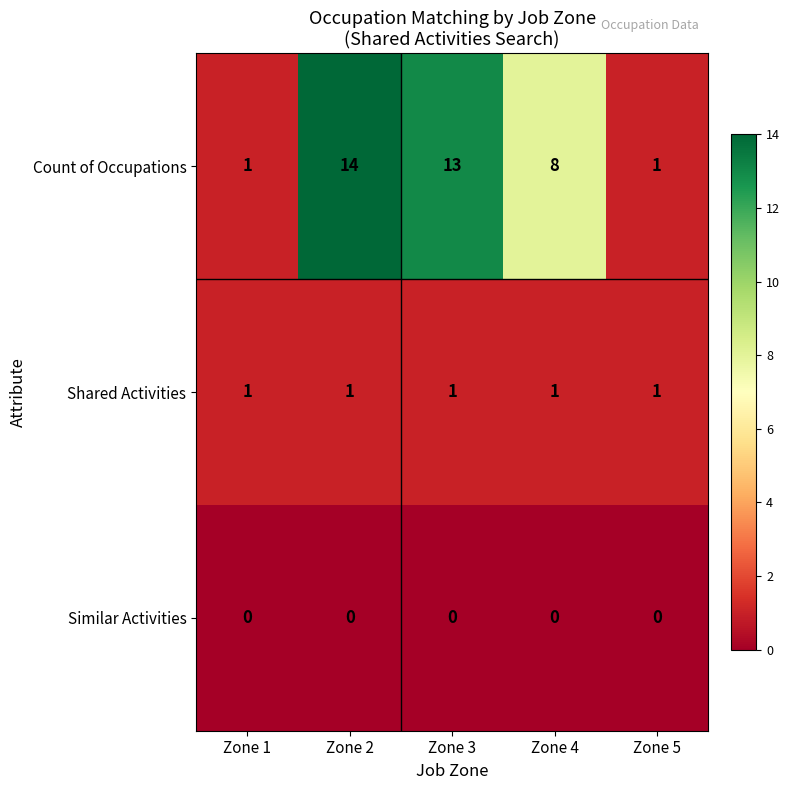

Rank the series by their maximum value, from highest to lowest.

Count of Occupations, Shared Activities, Similar Activities